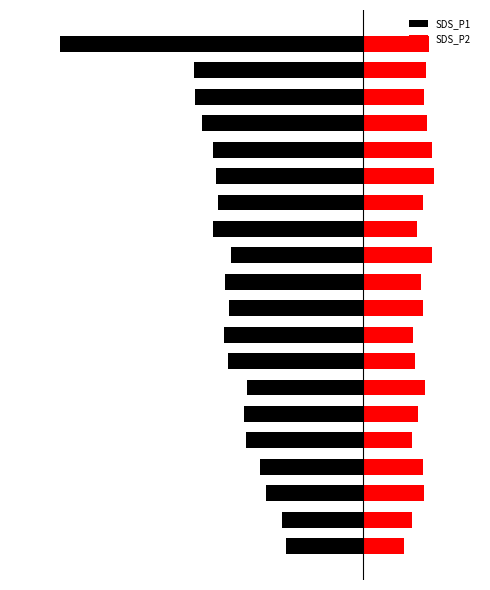

Reading right to left, transcribe all the data shown in this chart.

SDS_P1: -10.3	-5.8	-5.7	-5.5	-5.1	-5.0	-4.9	-5.1	-4.5	-4.7	-4.5	-4.7	-4.6	-3.9	-4.0	-4.0	-3.5	-3.3	-2.8	-2.6
SDS_P2: 2.3	2.2	2.1	2.2	2.4	2.4	2.0	1.9	2.4	2.0	2.0	1.7	1.8	2.1	1.9	1.7	2.0	2.1	1.7	1.4